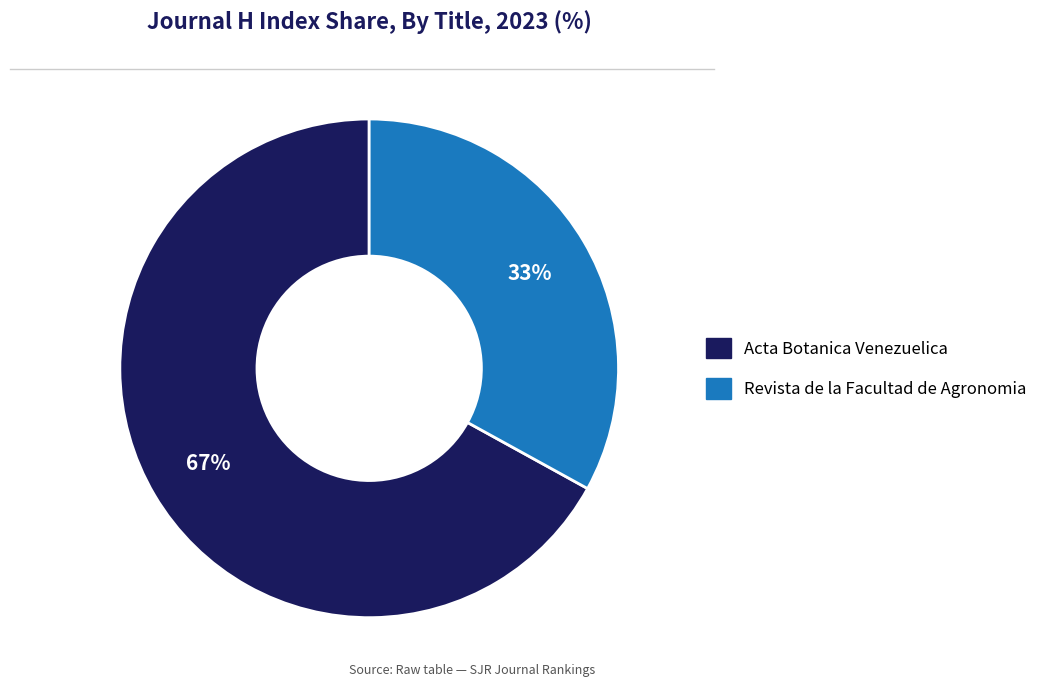

Between Acta Botanica Venezuelica and Revista de la Facultad de Agronomia, which is larger?

Acta Botanica Venezuelica